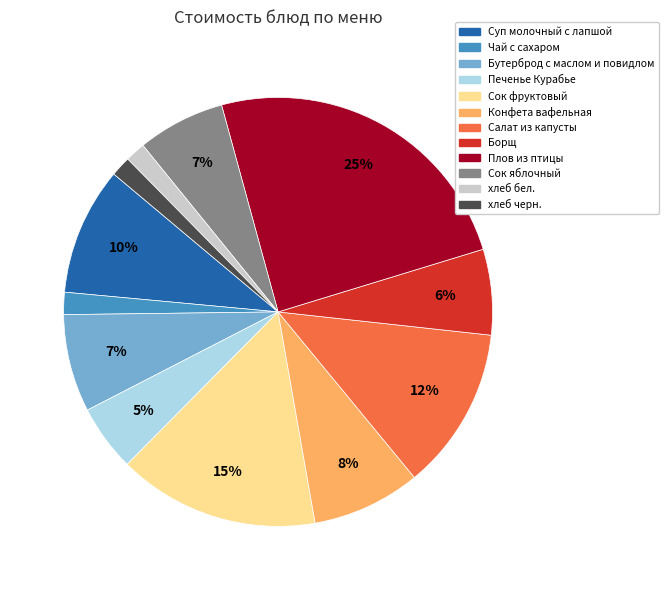

To the nearest percent, what is the average slice percentage?

8%